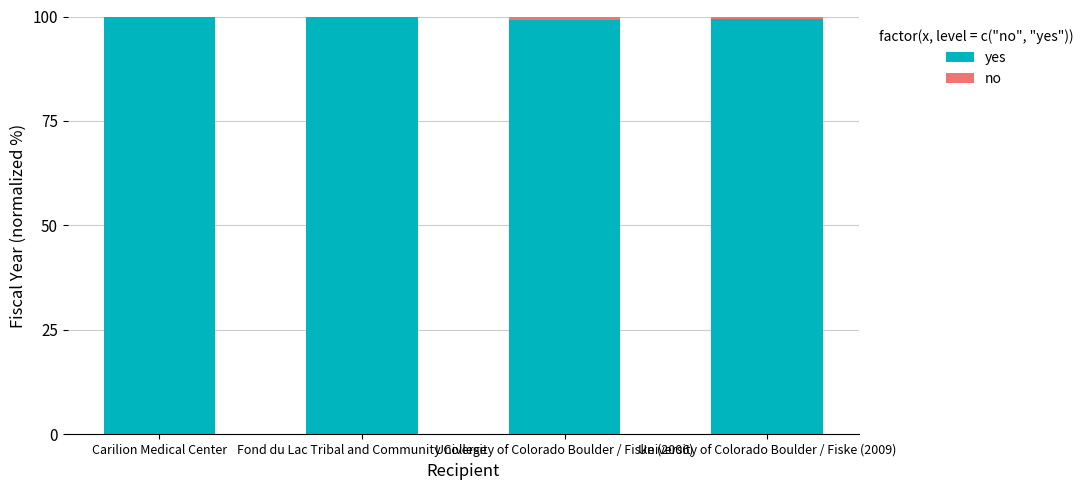

What value does the yes series have at Carilion Medical Center?

100.0